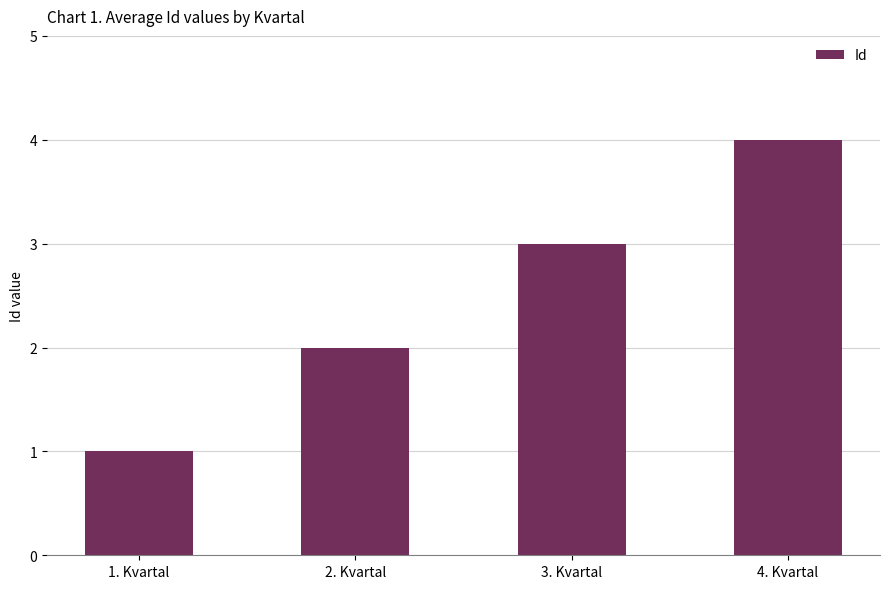

How many bars are there in total?

4